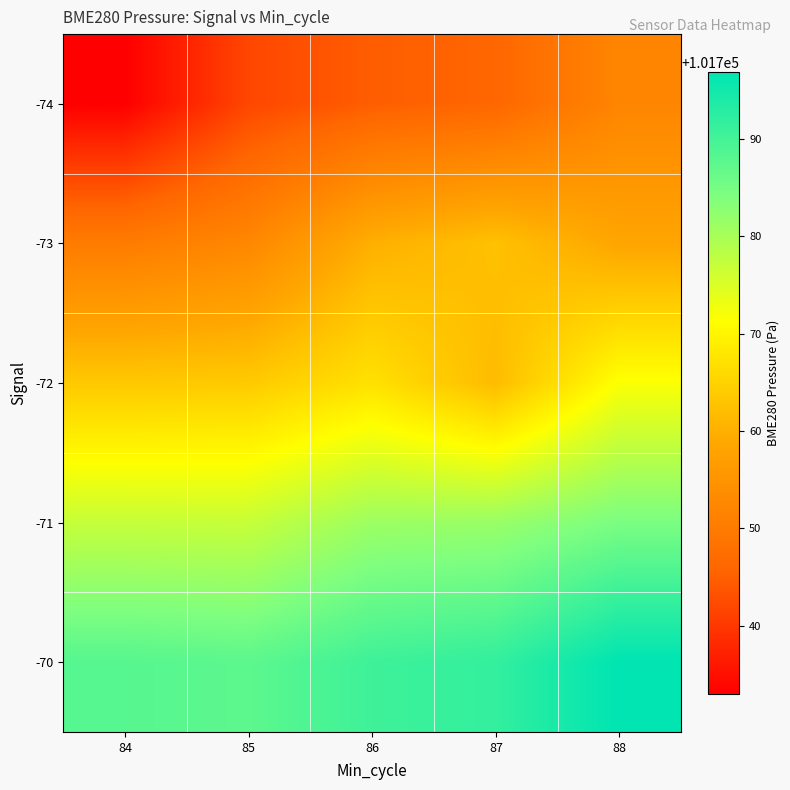

What is the maximum value shown in the chart?

101796.8